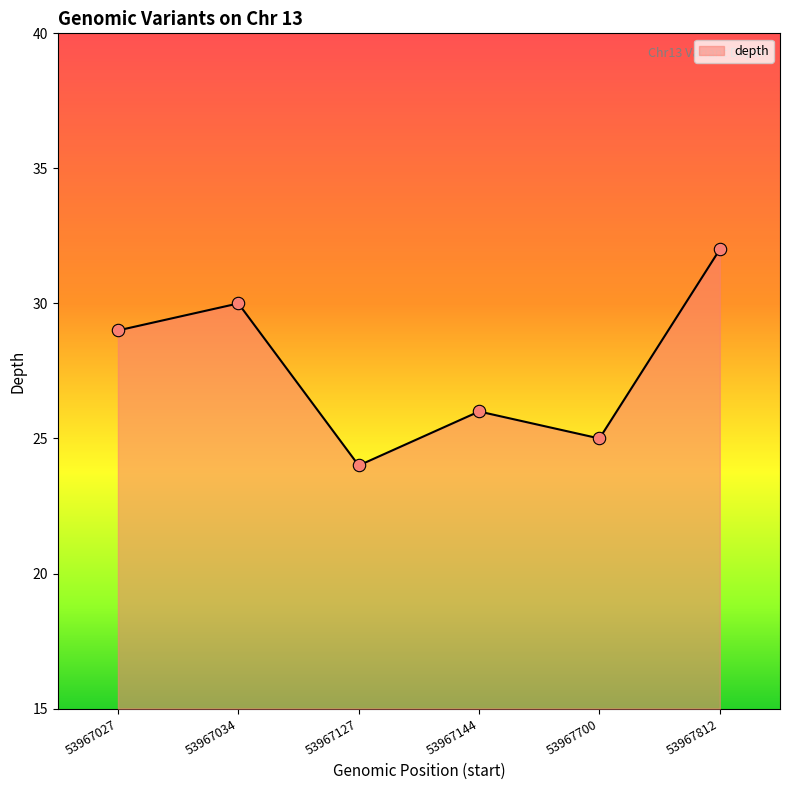

What is the ratio of the value at 53967812 to the value at 53967027?

1.1